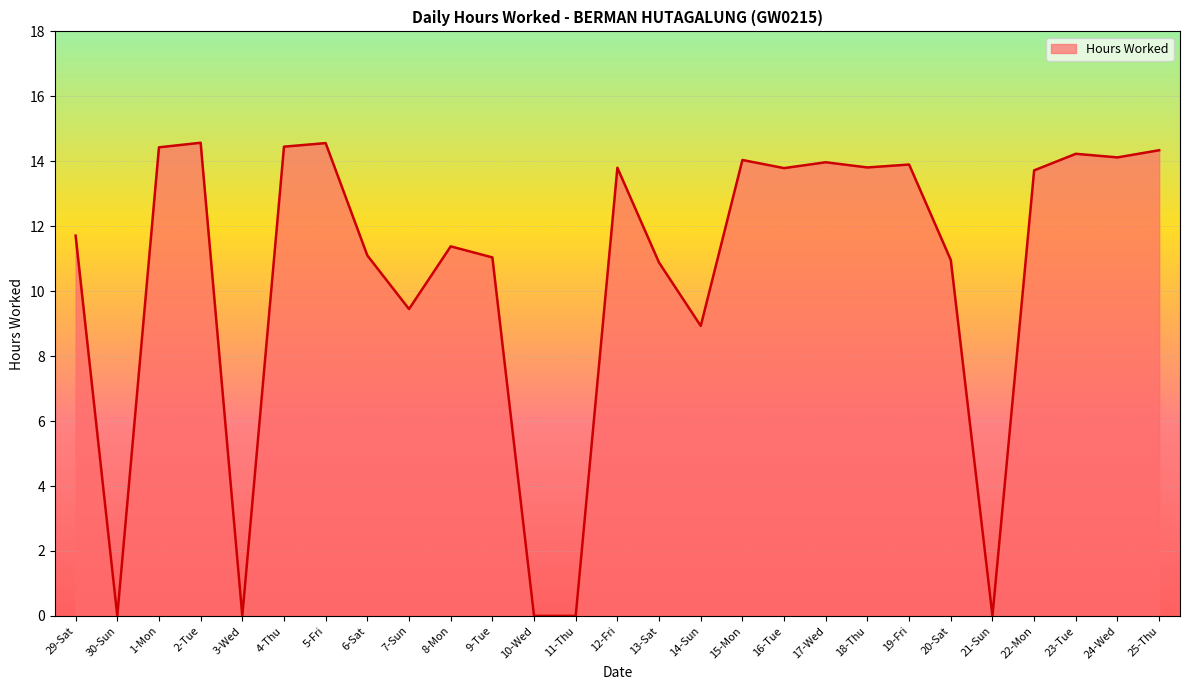

What position from the left is 5-Fri?

7